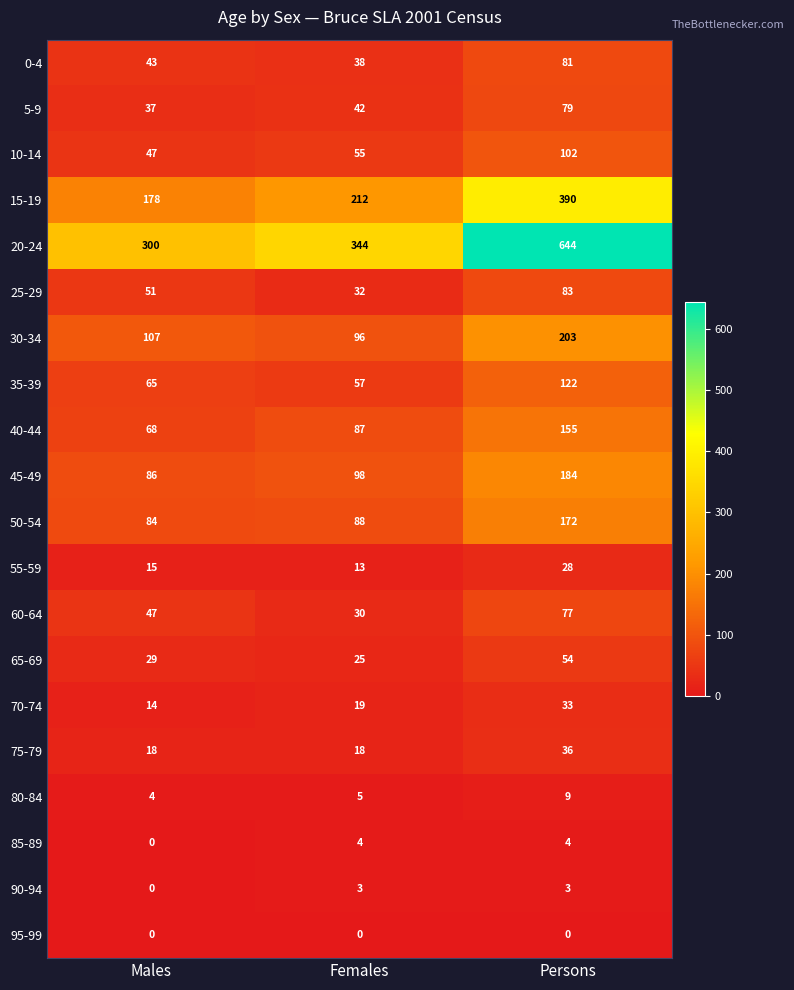

Which series changed the most between Males and Females?

20-24